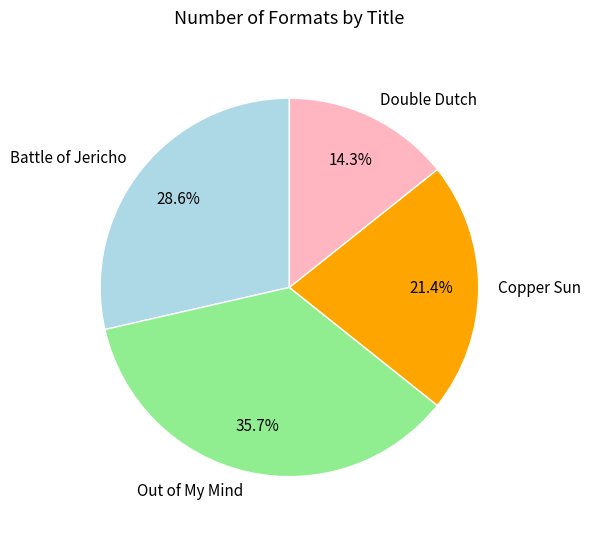

True or false: Double Dutch accounts for 14% of the total.

True